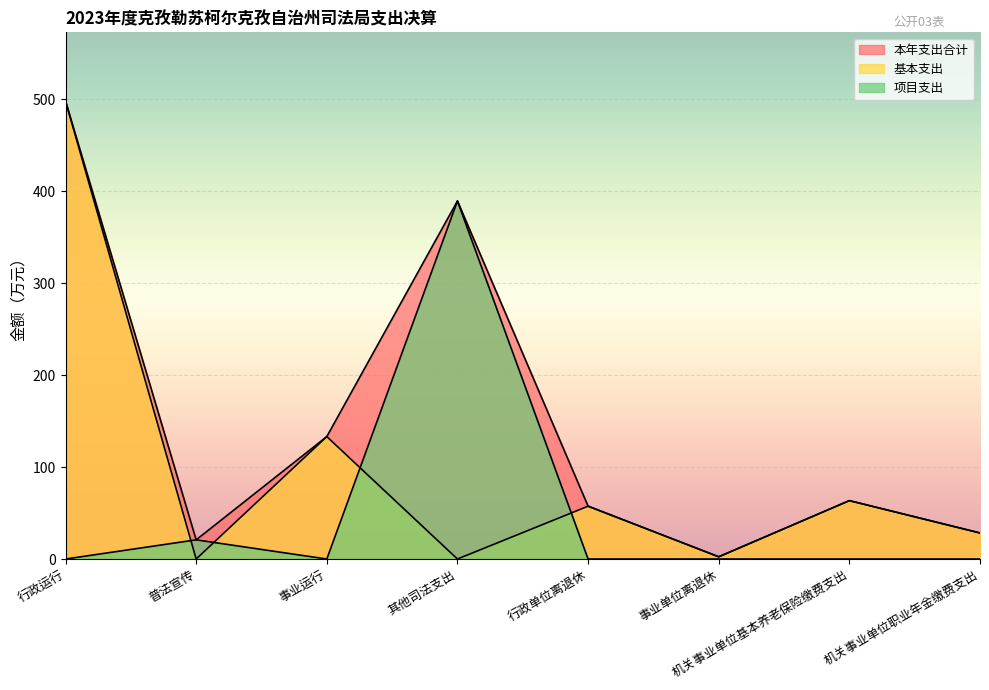

What are all the series names shown in the legend?

本年支出合计, 基本支出, 项目支出